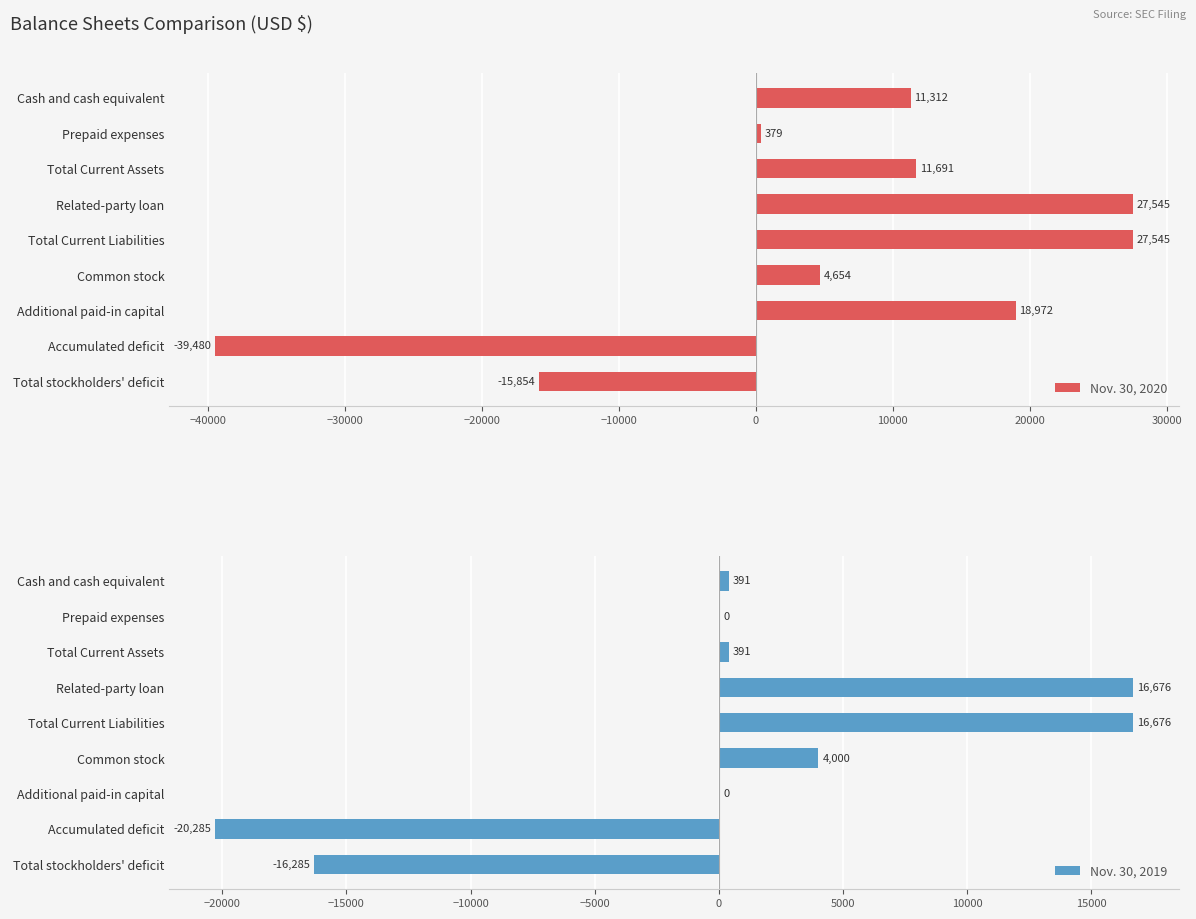

What is the difference between the maximum and minimum values in the Nov. 30, 2020 series?

67025